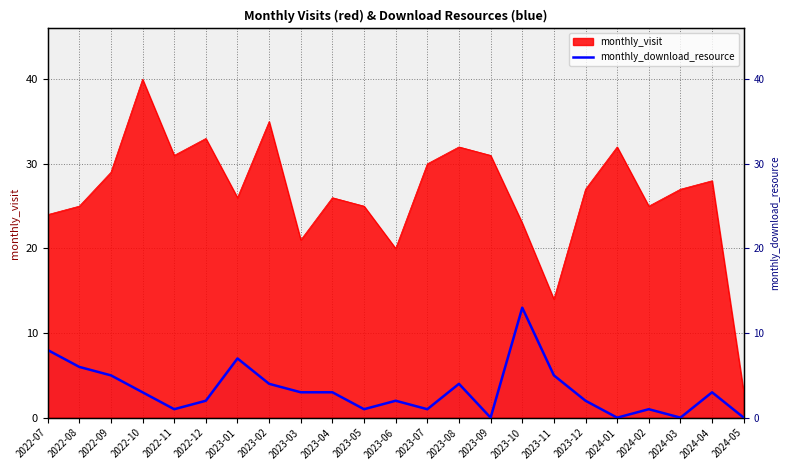

What is the label of the 2nd point from the left?

2022-08